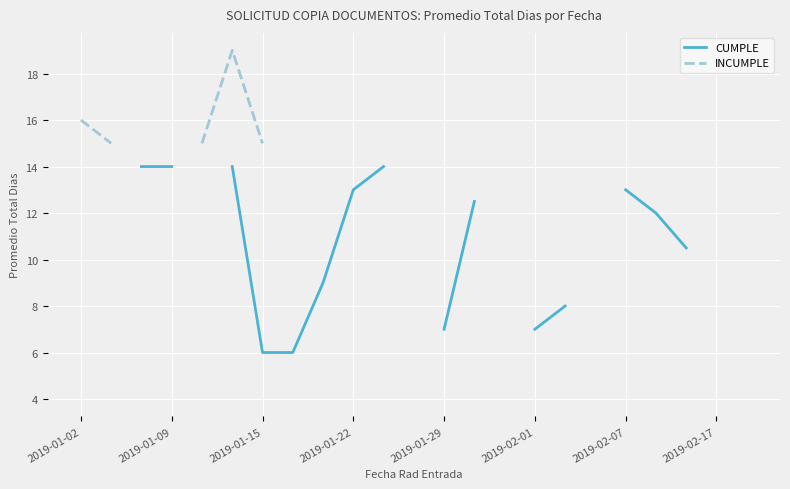

Is it true that INCUMPLE equals 16.0 at 2019-01-02?

True